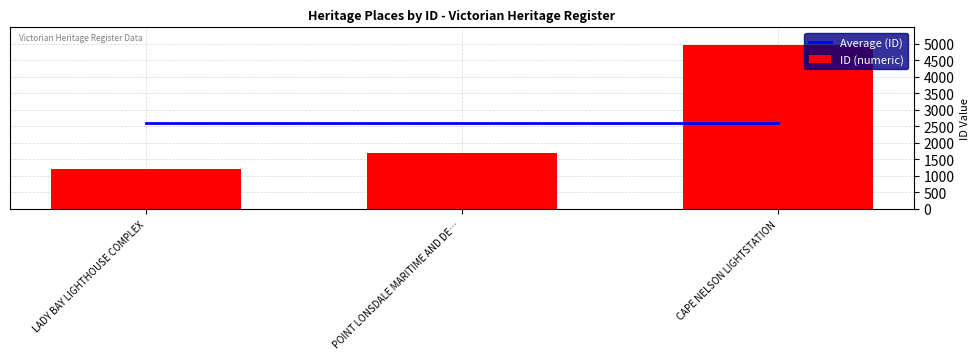

What are all the series names shown in the legend?

Average (ID), ID (numeric)